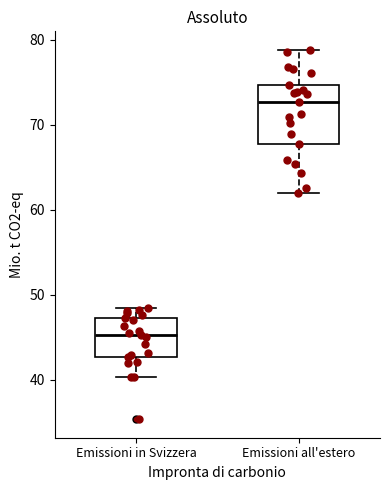

Which box has the lowest median line?

Emissioni in Svizzera